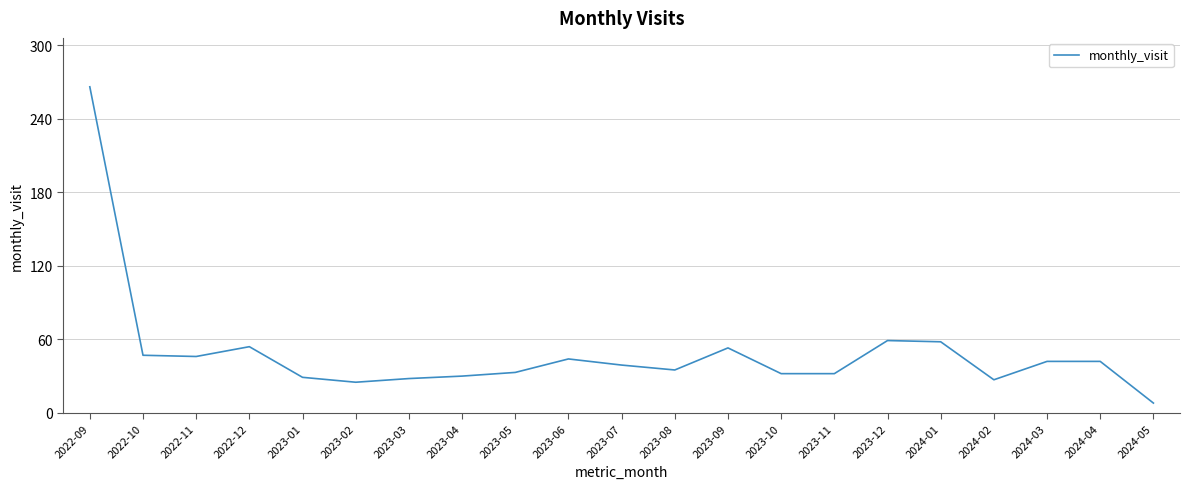

What is the difference between the maximum and minimum values?

258